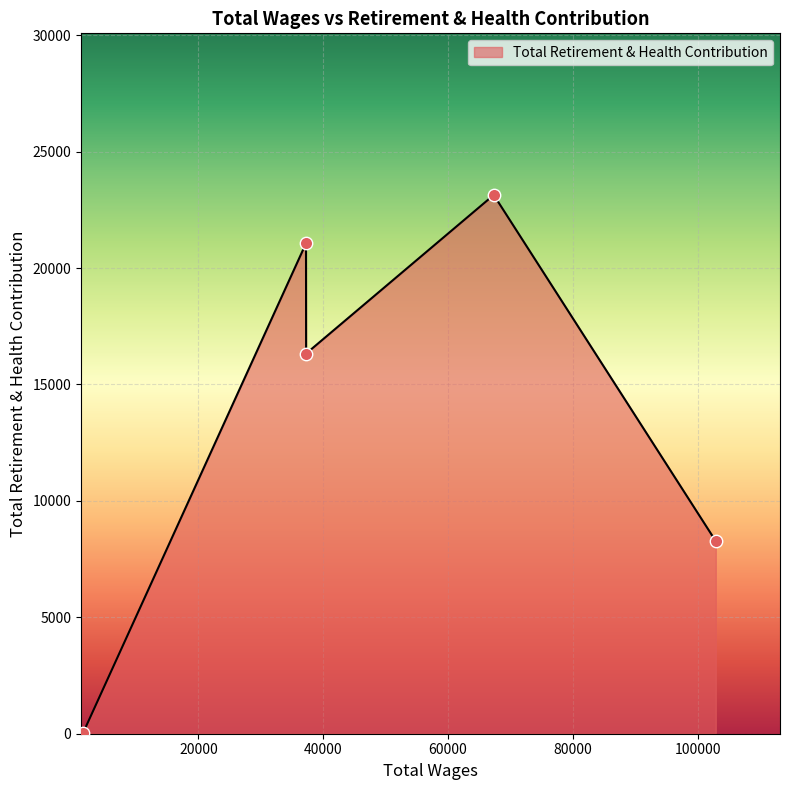

What is the difference between the second highest and minimum values?

21047